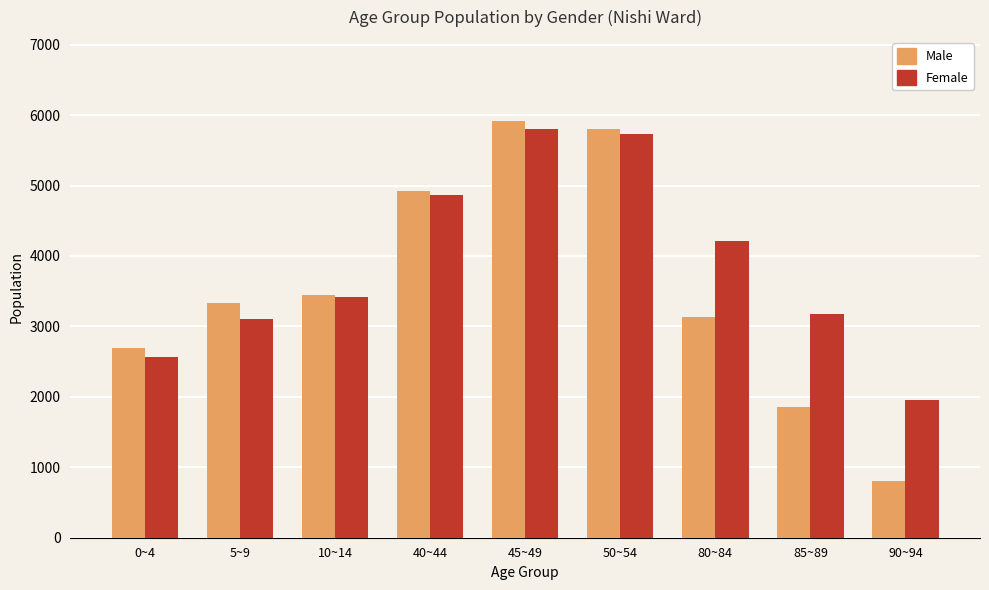

How many series are shown in this chart?

2